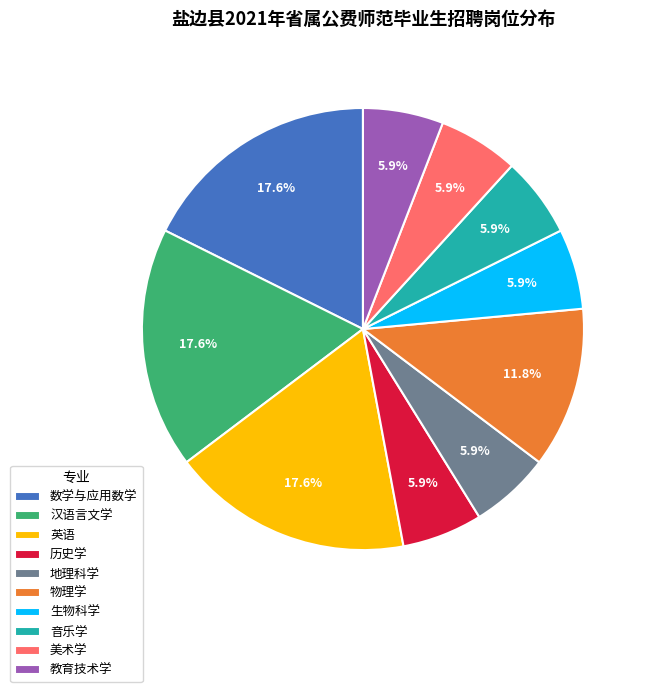

What percentage is NOT represented by 音乐学?

94.1%